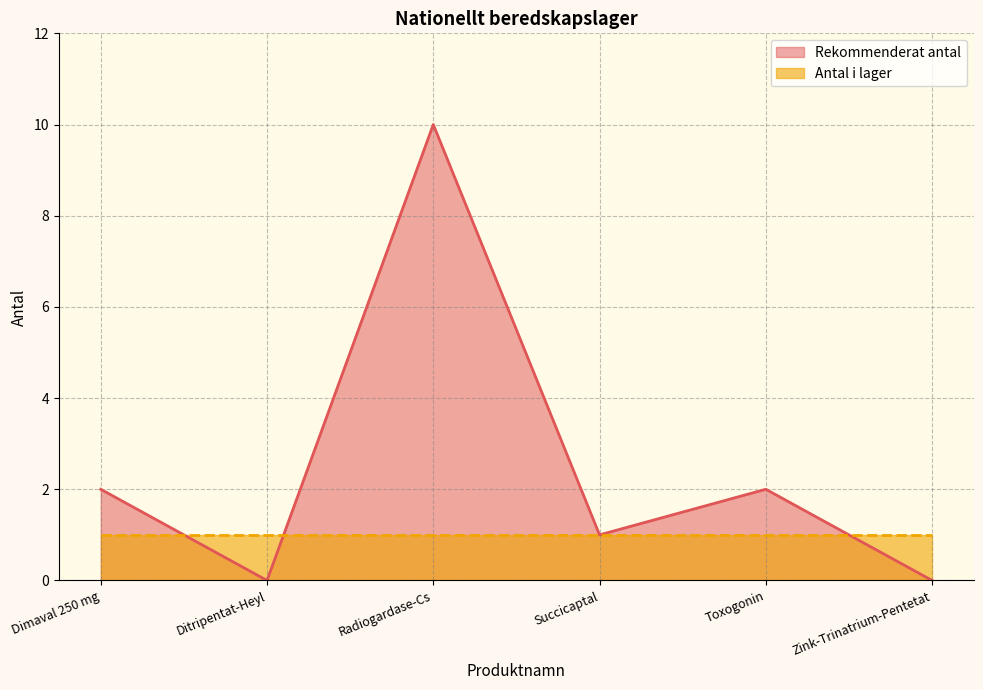

Is it true that the value at Toxogonin is 2?

True